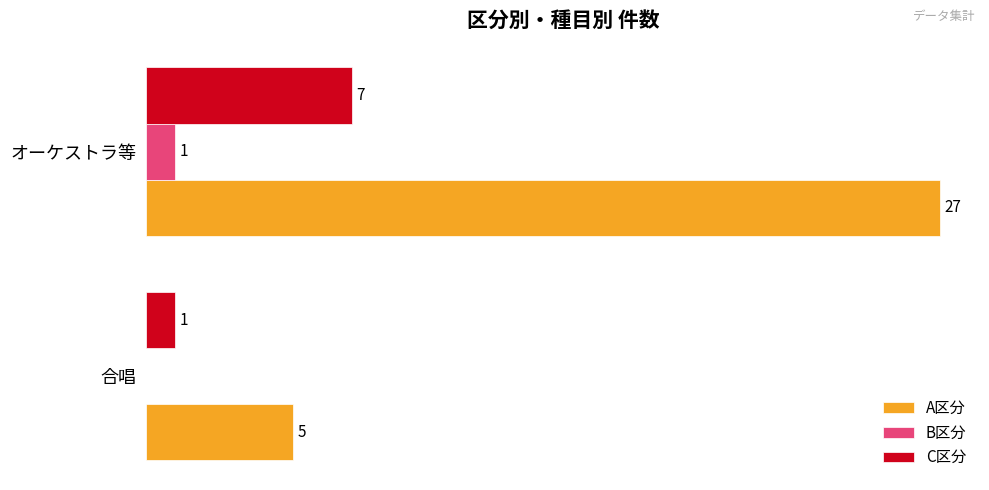

Between 合唱 and オーケストラ等, which series saw the biggest shift?

A区分